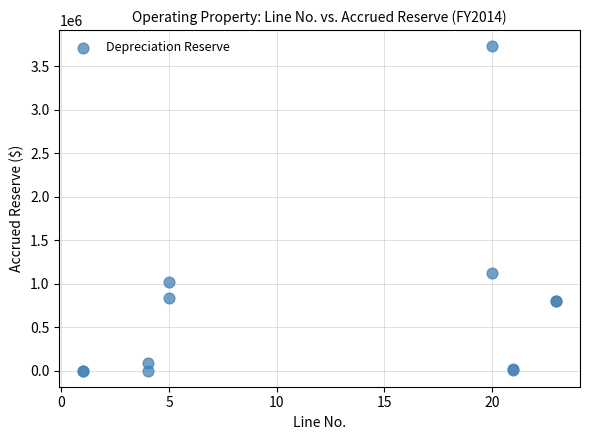

What Y value in the scatter plot is closest to 1863740?

1122015